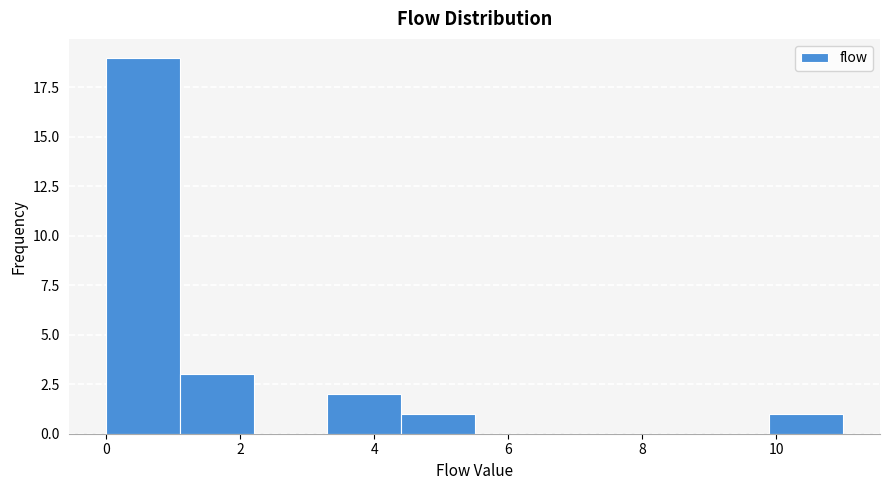

Reading left to right, list every bar in this chart as the range it spans on the x-axis followed by its height. Neither the bar edges nor the heights are printed on the chart, so give them approximately, as read against the axes.

0.0 to 1.1: 19
1.1 to 2.2: 3
2.2 to 3.3: 0
3.3 to 4.4: 2
4.4 to 5.5: 1
5.5 to 6.6: 0
6.6 to 7.7: 0
7.7 to 8.8: 0
8.8 to 9.9: 0
9.9 to 11.0: 1